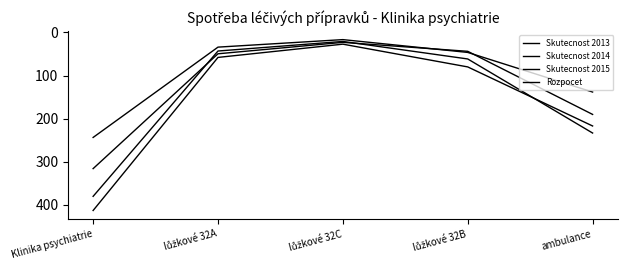

List the labels in order of Skutecnost 2015 value, largest first.

Klinika psychiatrie, ambulance, lůžkové 32B, lůžkové 32A, lůžkové 32C